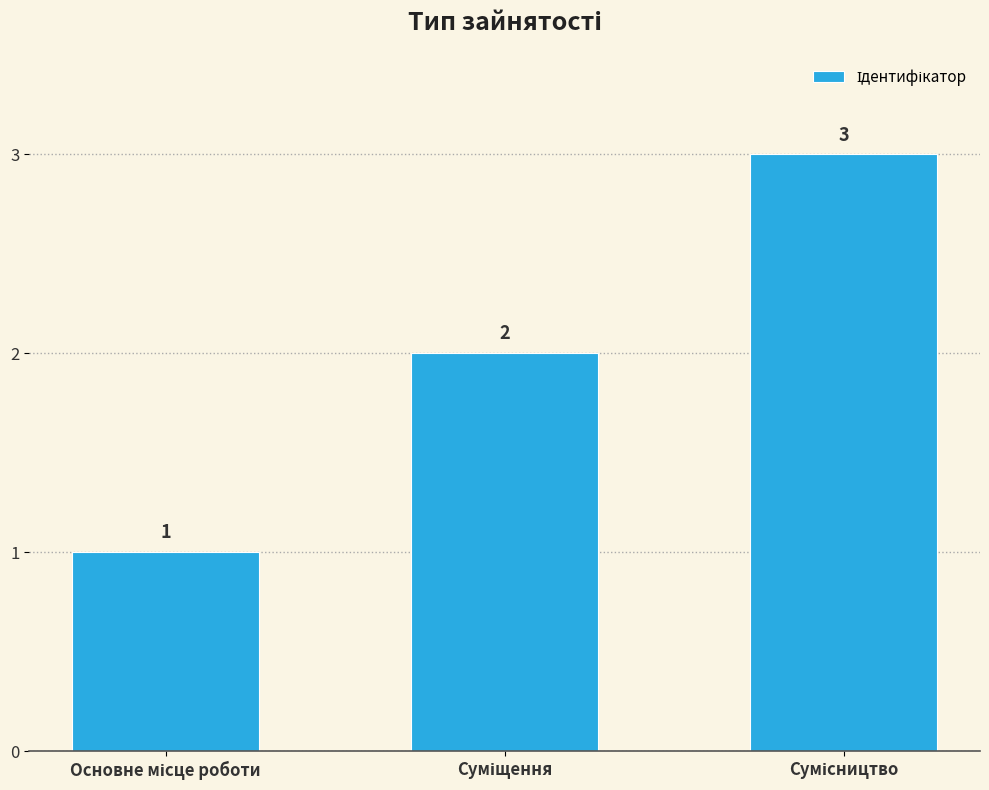

How many values are between 1 and 3?

3